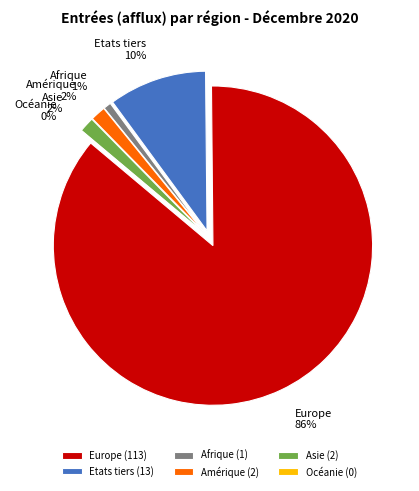

Is it true that Europe is 86% of the pie?

True